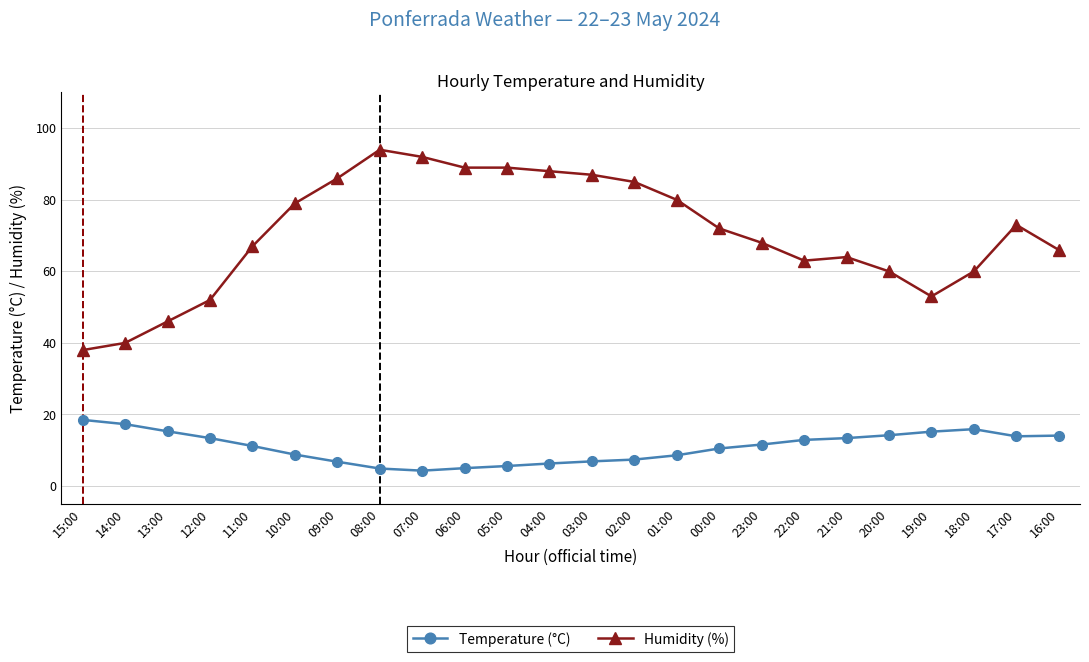

What is the sum of the Temperature (°C) values at 17:00 and 18:00?

29.8